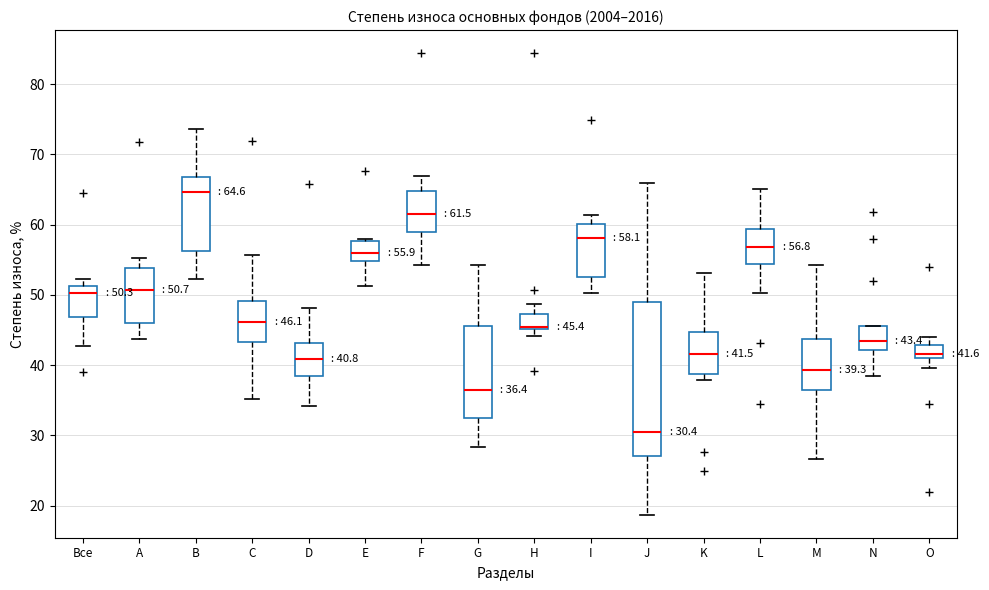

Which box's median line is the lowest?

J